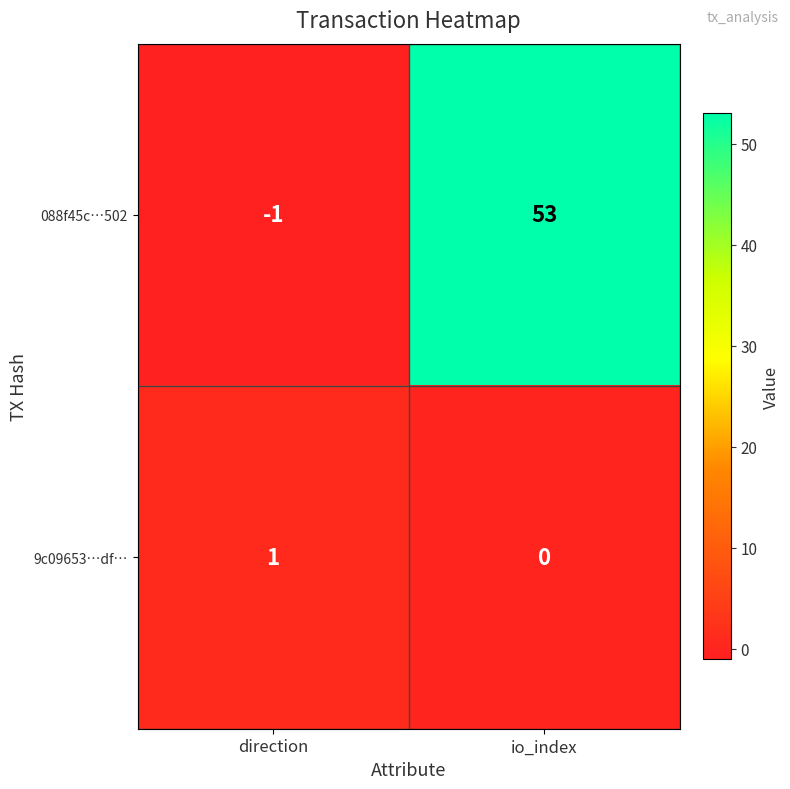

Which label corresponds to the smallest value in the chart?

direction